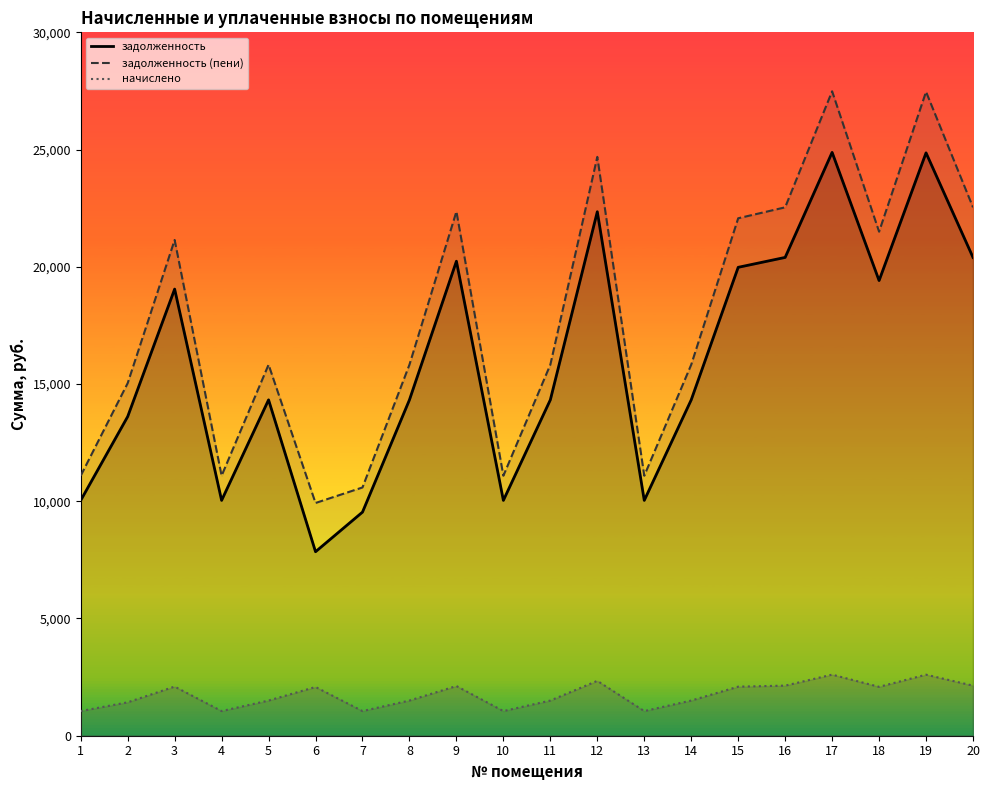

At which category does the chart reach its minimum across all series?

1